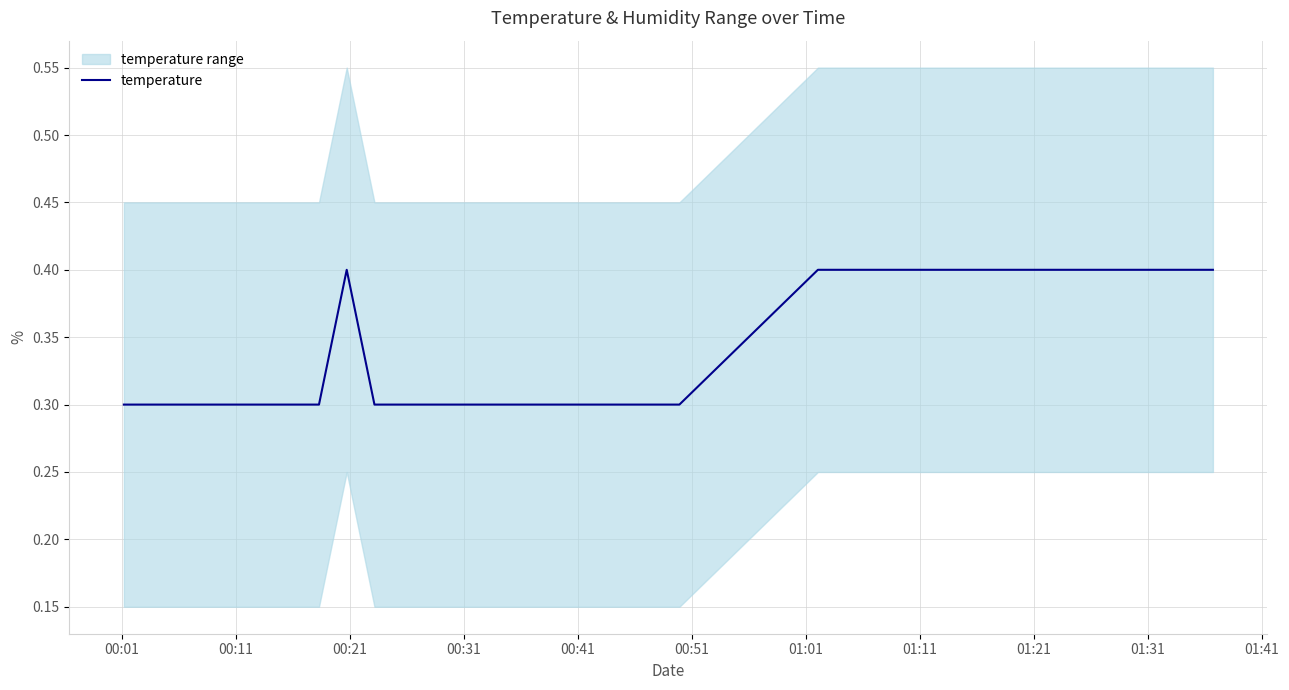

What is the maximum value shown in the chart?

0.4